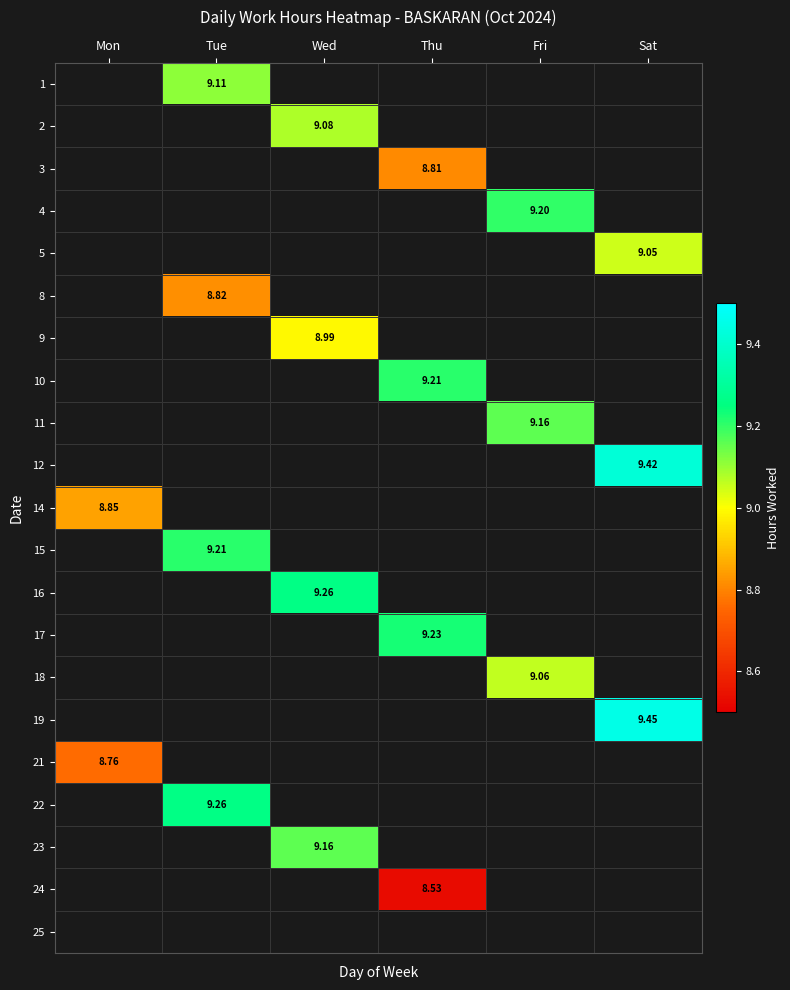

Which has a higher value, Tue or Fri?

Fri